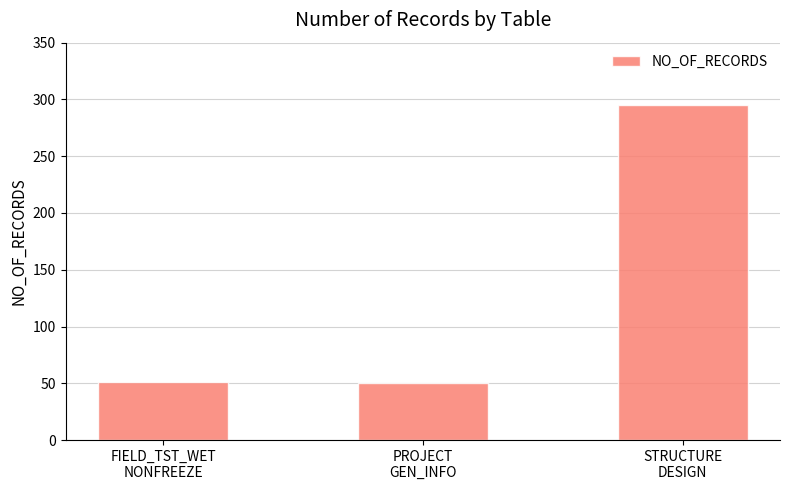

What is the sum of all values?

396